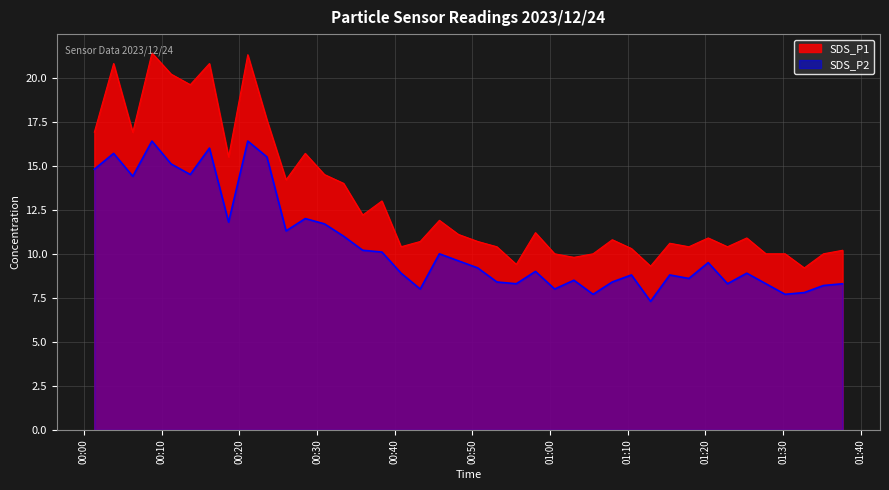

True or false: SDS_P2 has a value of 13.6 at 2023/12/24 01:08:00.

False